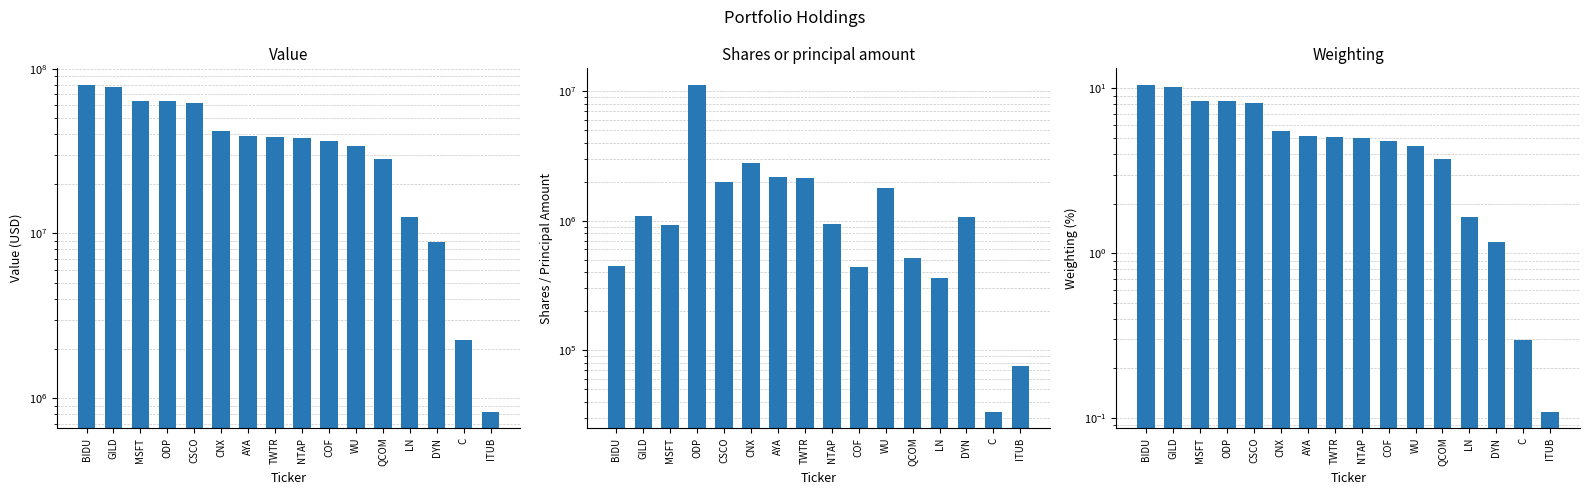

Rank the series by their maximum value, from lowest to highest.

Weighting, Shares or principal amount, Value